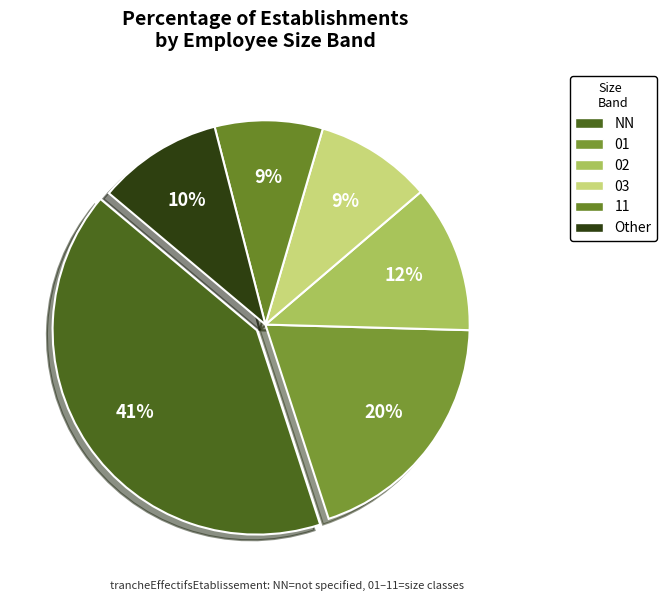

True or false: Other accounts for 10% of the total.

True